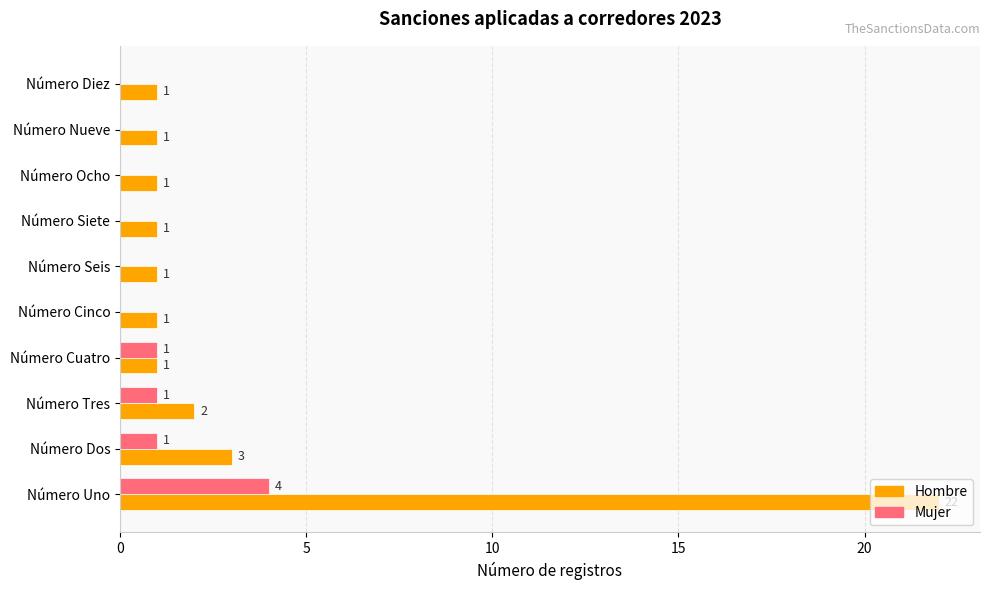

Count the Mujer values in the range 0 to 1.

9